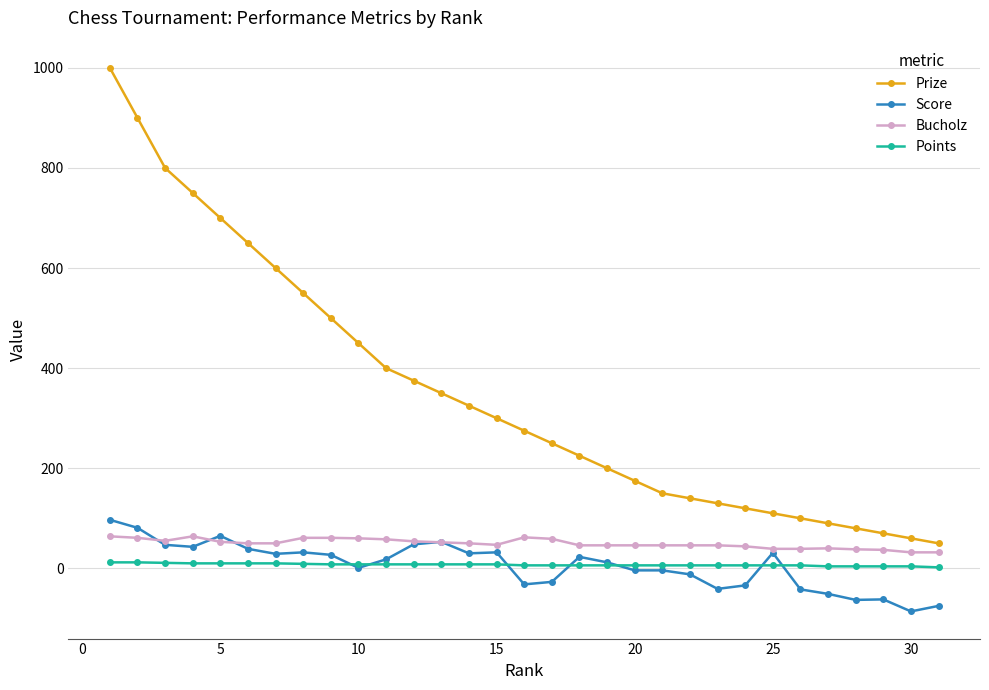

At how many categories does at least one series exceed 780?

3